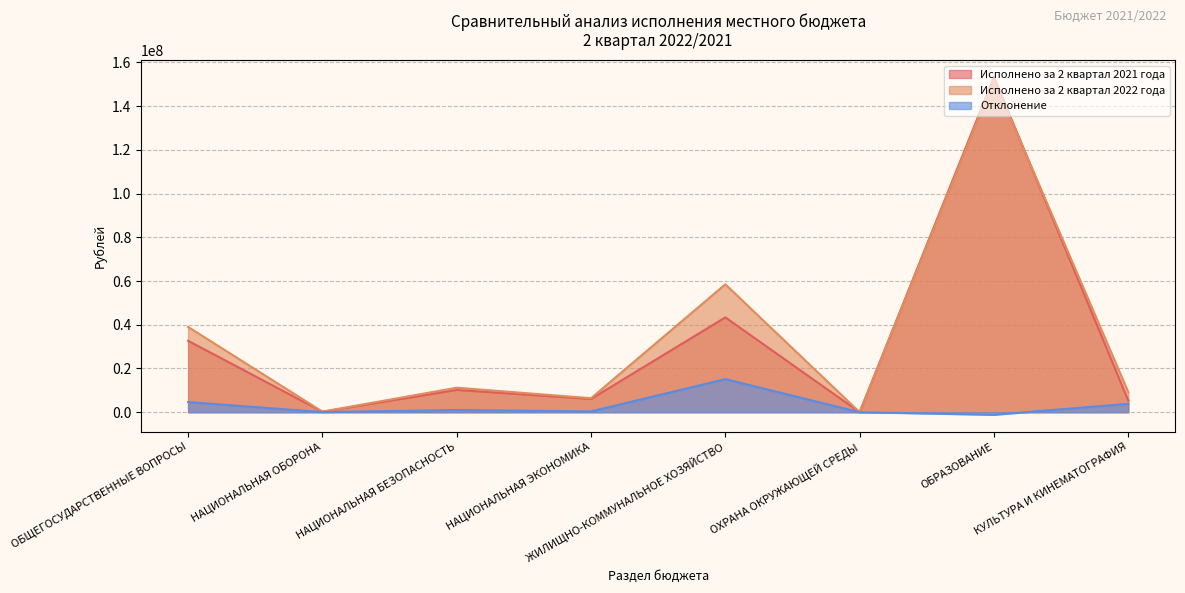

What is the average value of the Исполнено за 2 квартал 2022 года series?

34574551.7